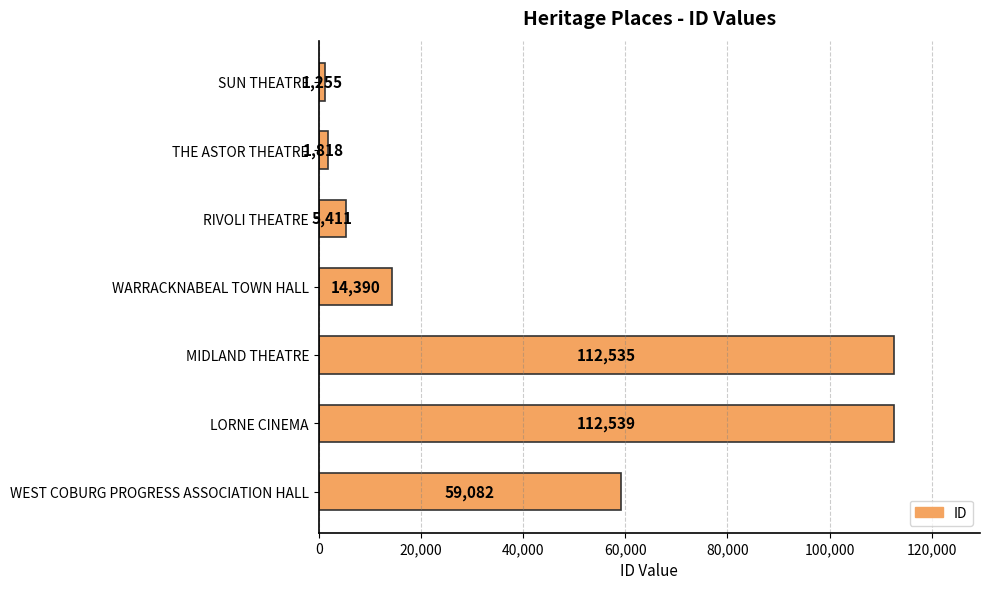

True or false: the data shows 59167 at MIDLAND THEATRE.

False